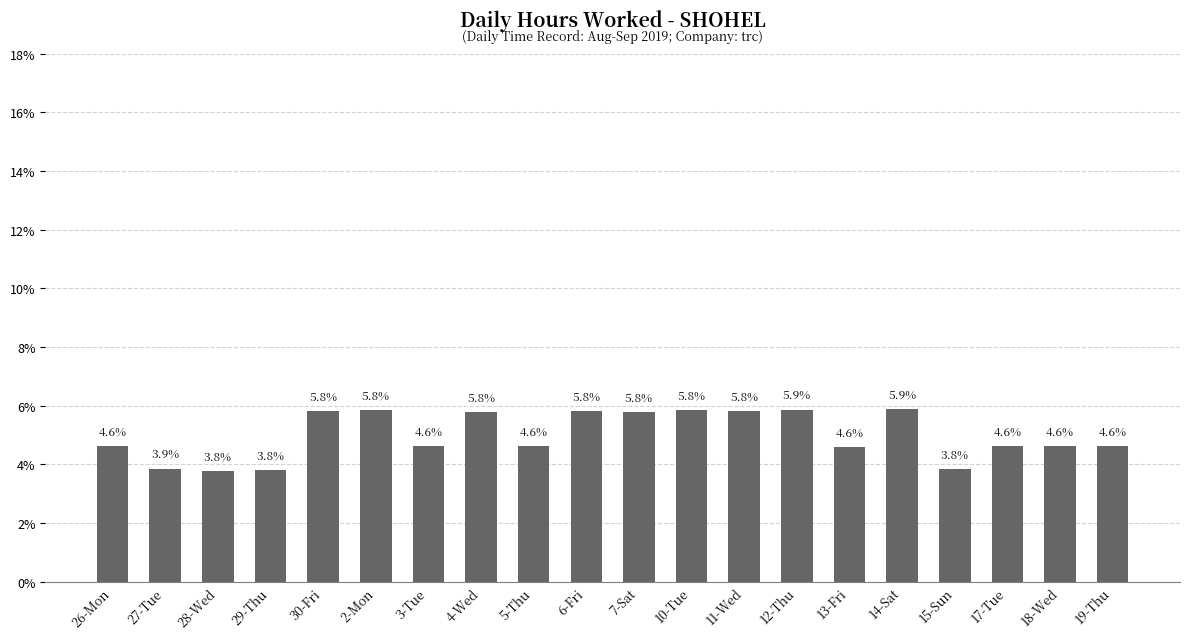

Where does the data first go above 4?

26-Mon